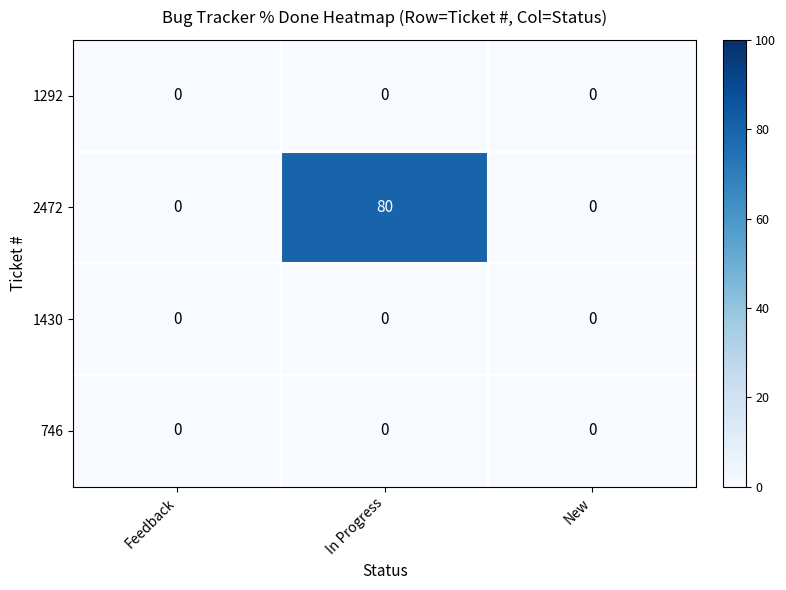

What is the total value across all series at In Progress?

80